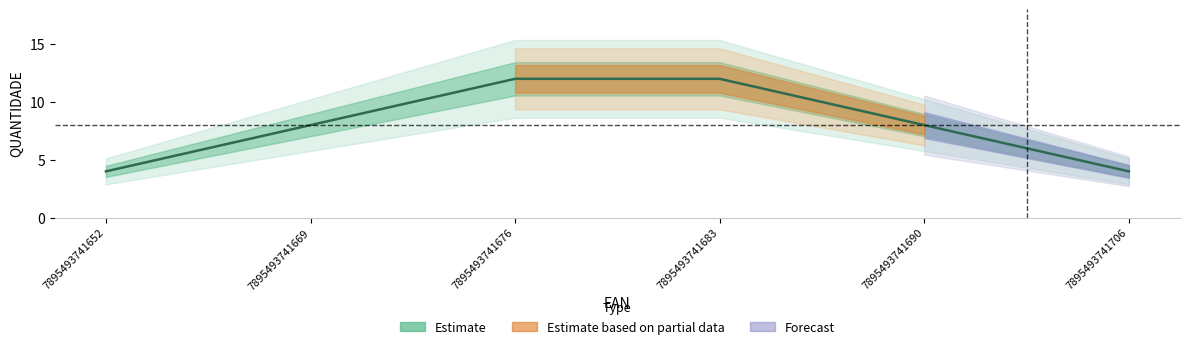

Rank the categories by value from lowest to highest.

7895493741652, 7895493741706, 7895493741669, 7895493741690, 7895493741676, 7895493741683